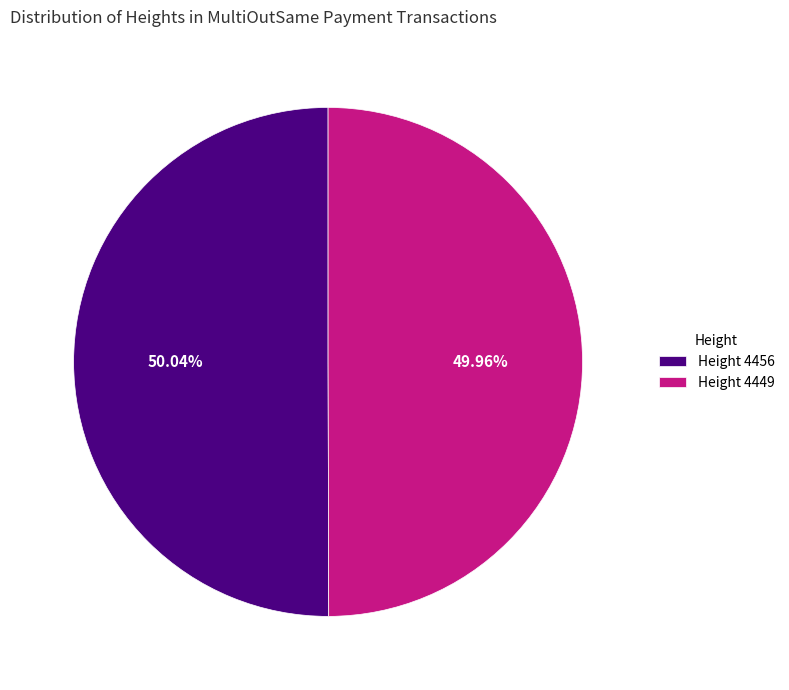

Count the number of slices in the pie.

2